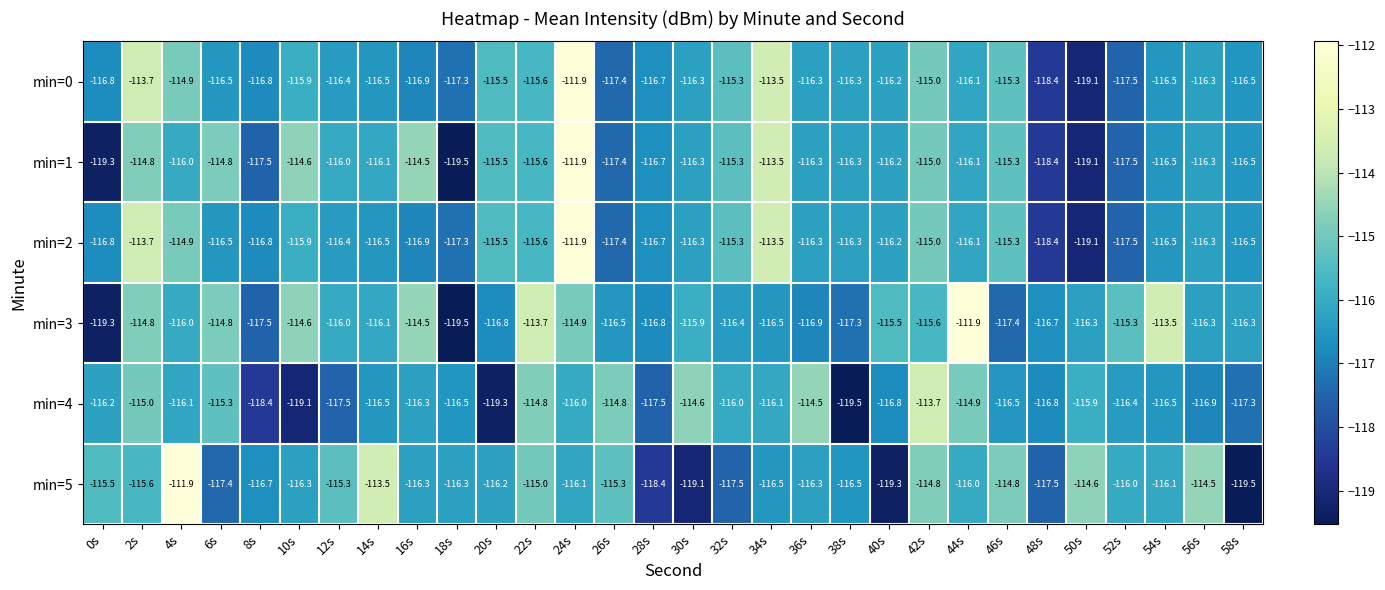

Is it true that min=4 equals -34.1 at 26s?

False